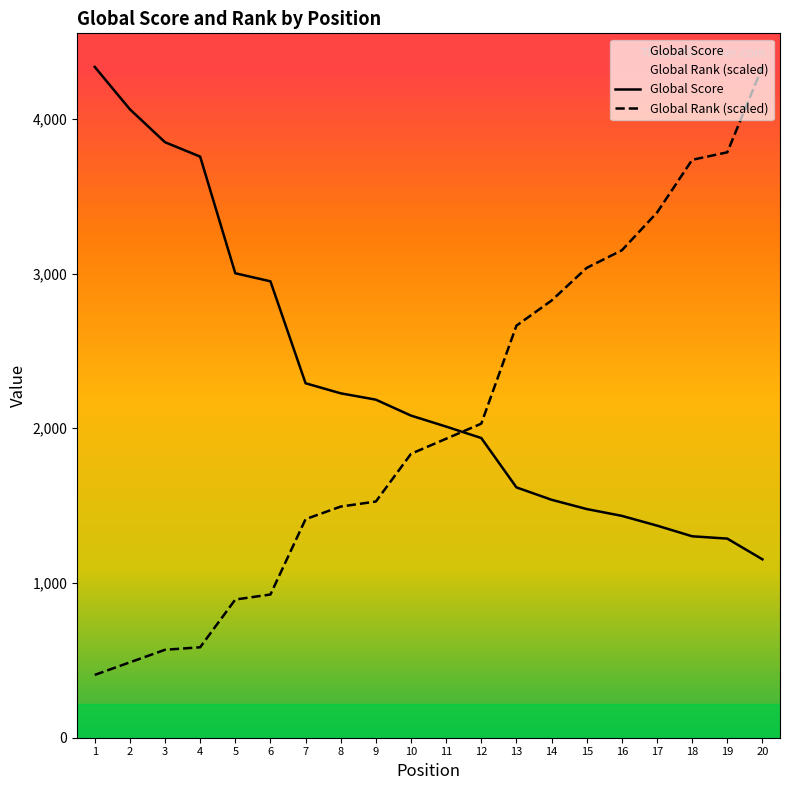

Which category has the highest value in the Global Score series?

1